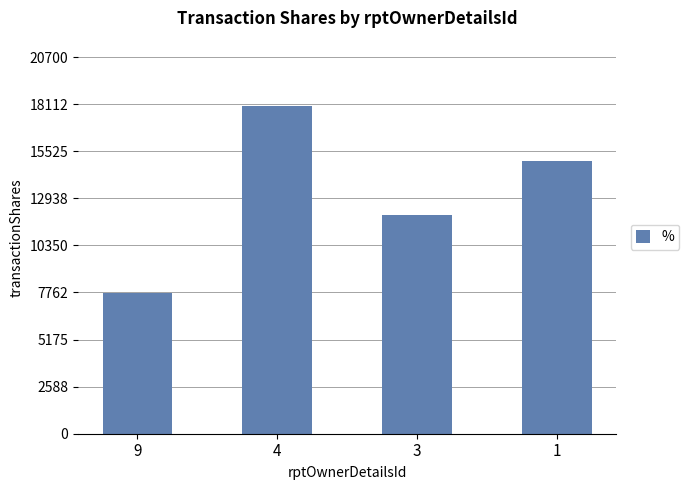

Does the chart contain any negative values?

No